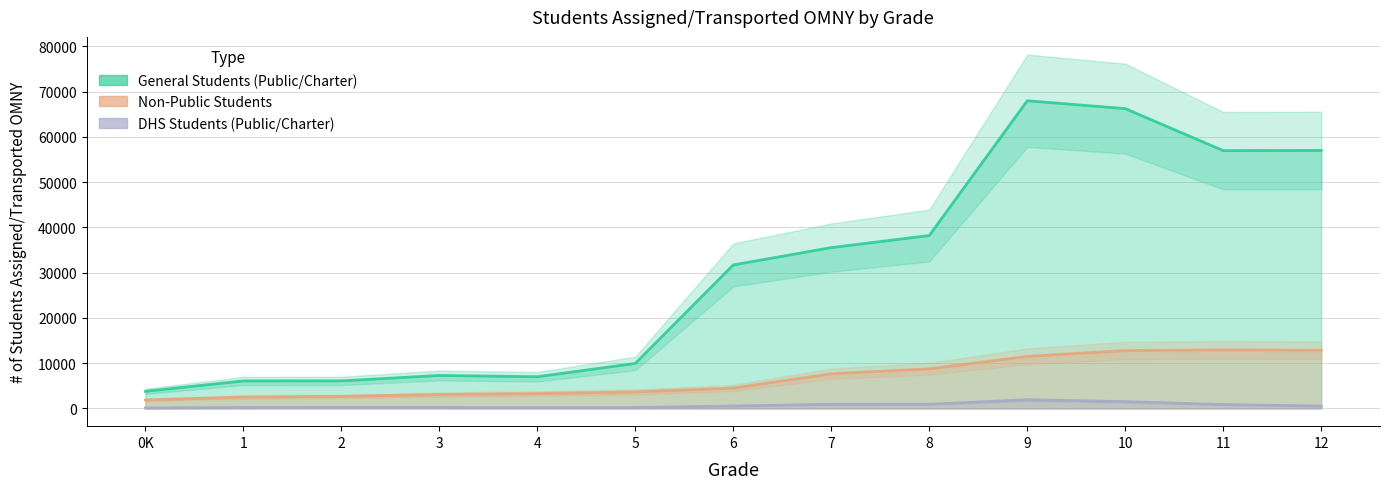

How many lines are shown in the chart?

3